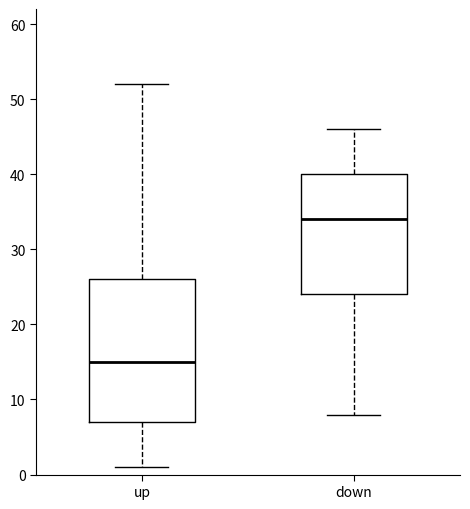

Where is the lower edge of the box for down on the y-axis? The values are not printed on the chart, so give them approximately, as read against the axis.

24